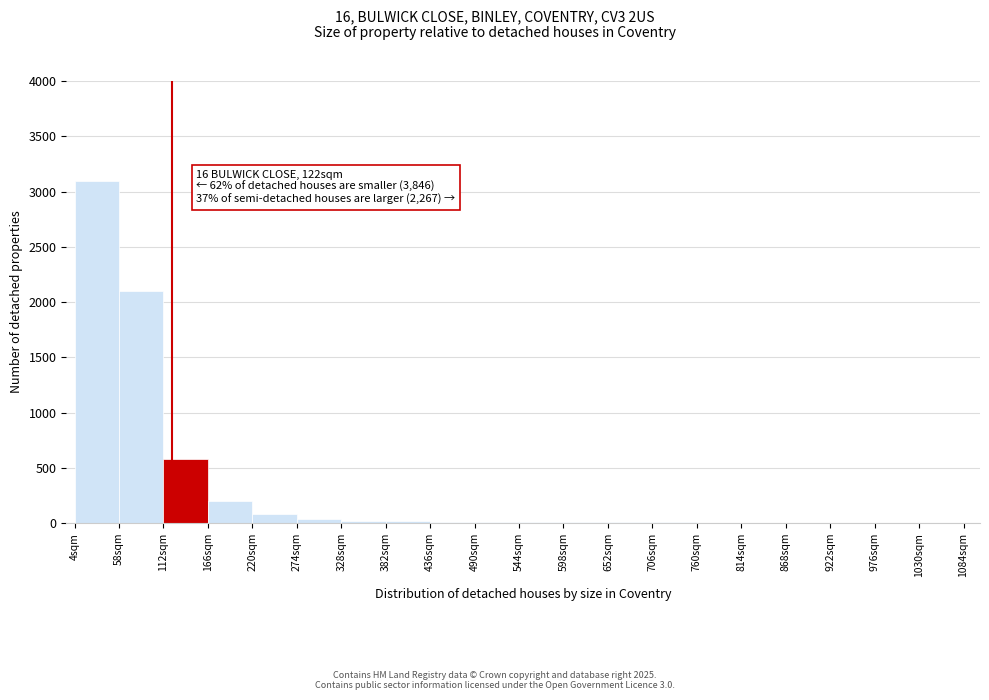

Over which range of the x-axis is the bar tallest?

4 to 58